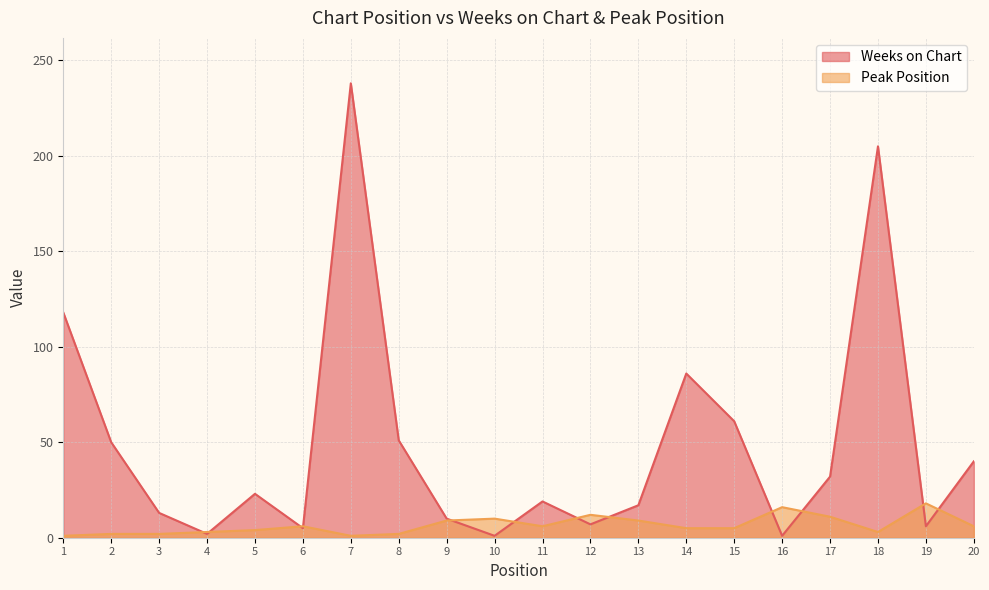

Reading left to right, what are all the values shown in this chart?

Weeks on Chart: 1=118	2=50	3=13	4=2	5=23	6=5	7=238	8=51	9=10	10=1	11=19	12=7	13=17	14=86	15=61	16=1	17=32	18=205	19=6	20=40
Peak Position: 1=1	2=2	3=2	4=3	5=4	6=6	7=1	8=2	9=9	10=10	11=6	12=12	13=9	14=5	15=5	16=16	17=11	18=3	19=18	20=6